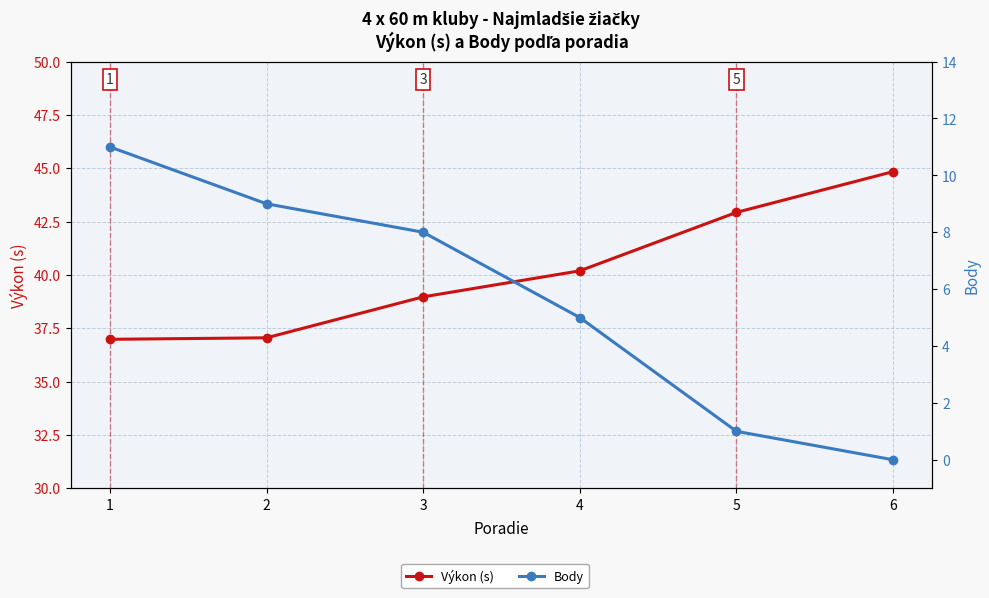

Reading left to right, what are all the values shown in this chart?

Výkon (s): 1=37.0	2=37.0	3=39.0	4=40.2	5=42.9	6=44.8
Body: 1=11.0	2=9.0	3=8.0	4=5.0	5=1.0	6=0.0